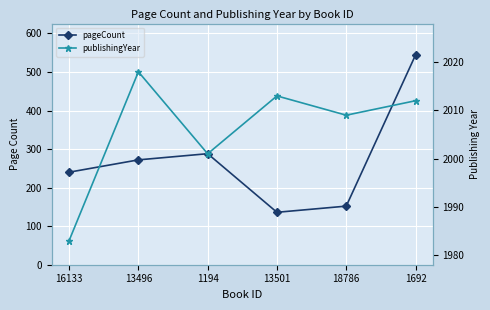

Reading right to left, extract all data points from this chart.

pageCount: 1692=544	18786=152	13501=136	1194=288	13496=272	16133=240
publishingYear: 1692=2012	18786=2009	13501=2013	1194=2001	13496=2018	16133=1983